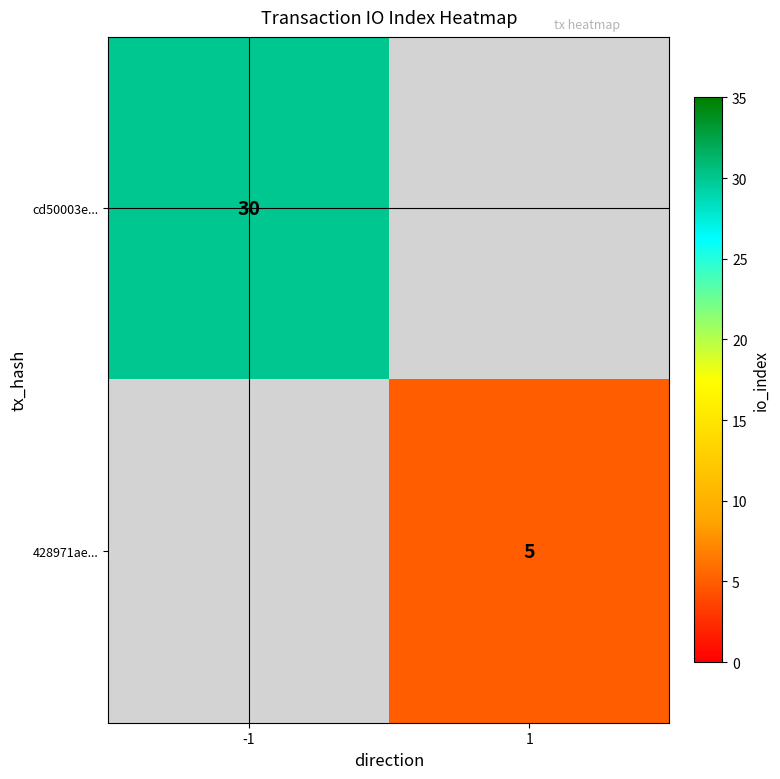

The cd50003e... series shows 39 at -1. True or false?

False